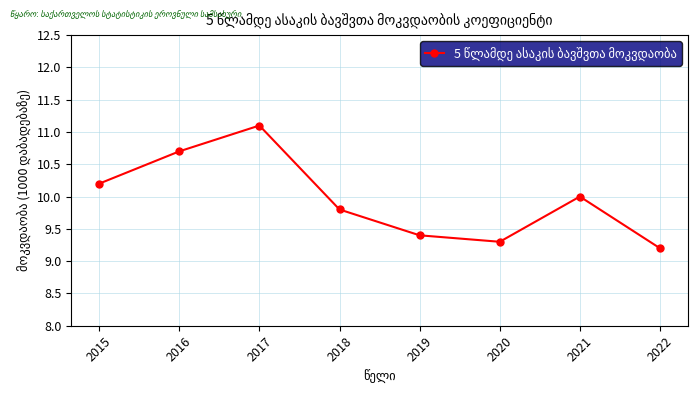

What is the change in value from 2015 to 2016?

+0.5